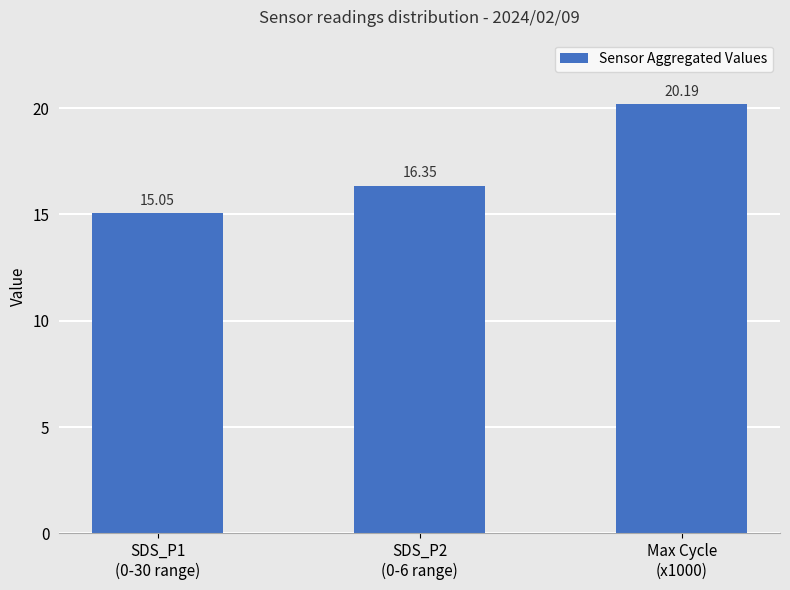

Read the value at Max Cycle
(x1000).

20.2